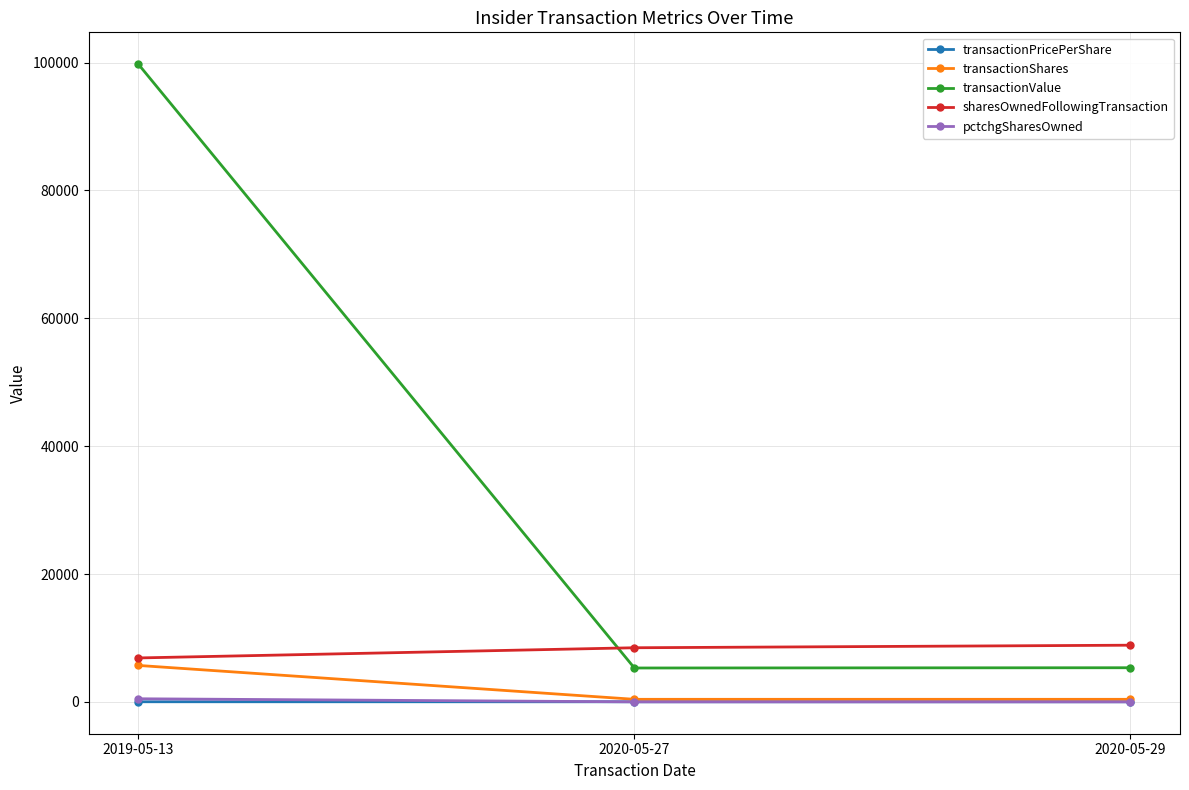

Which series has the widest spread of values?

transactionValue